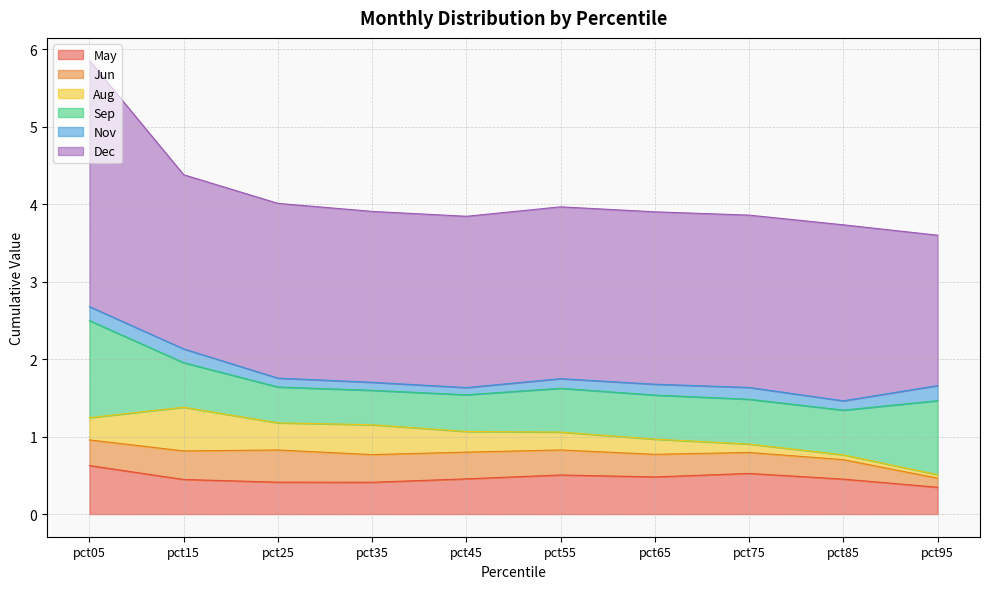

True or false: Jun has more than 0 interior local peaks.

True